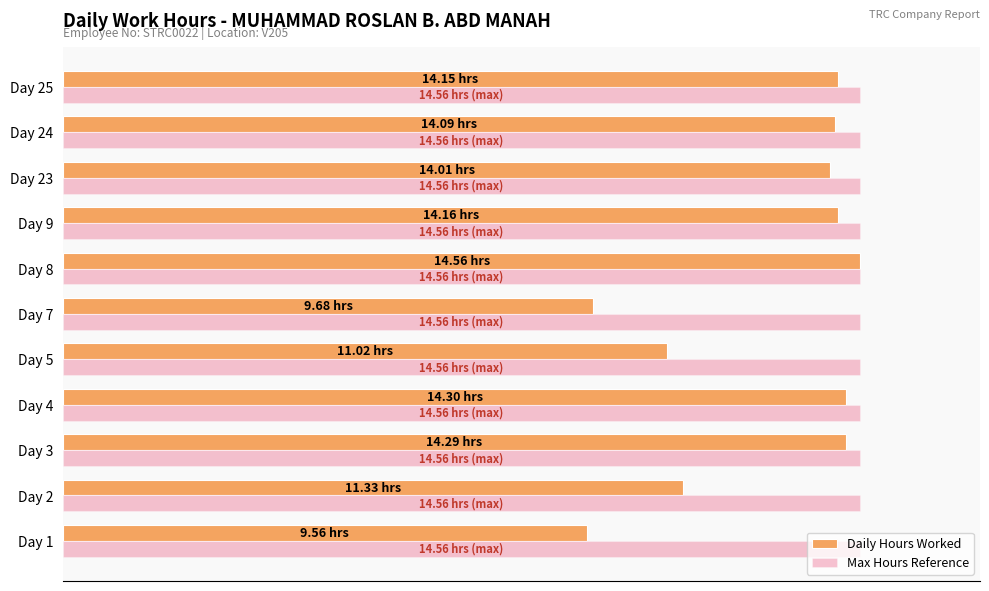

What are all the series names shown in the legend?

Daily Hours Worked, Max Hours Reference